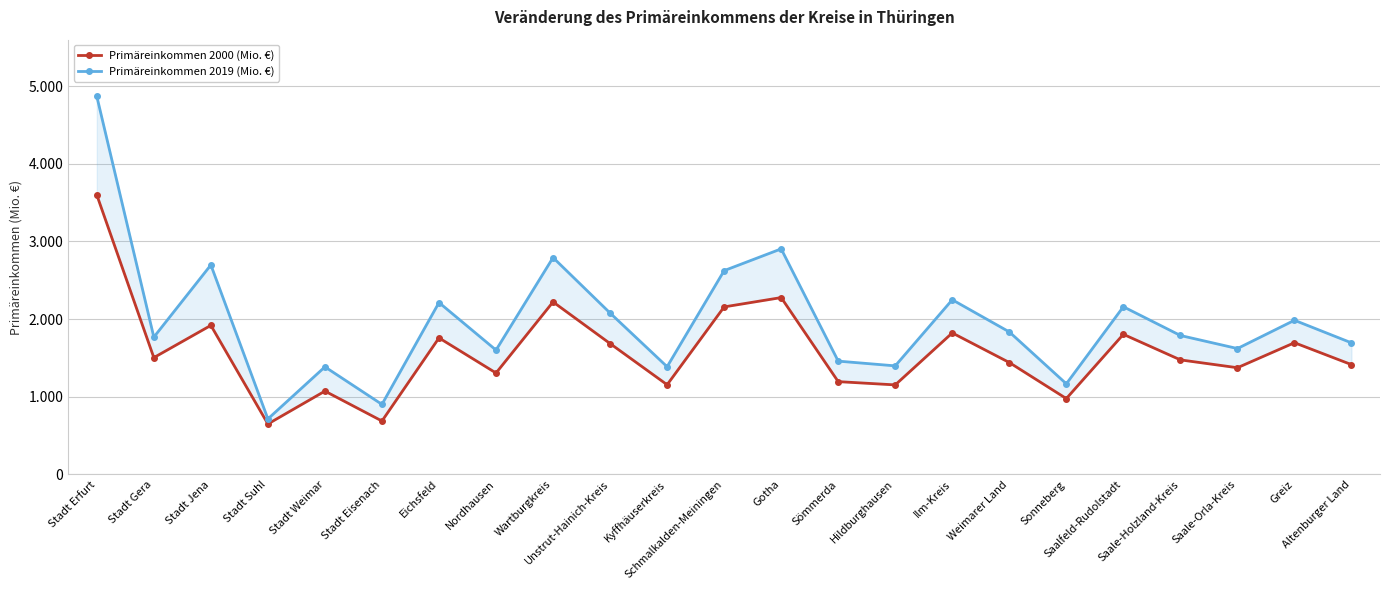

True or false: Primäreinkommen 2000 (Mio. €) and Primäreinkommen 2019 (Mio. €) cross at least once.

False